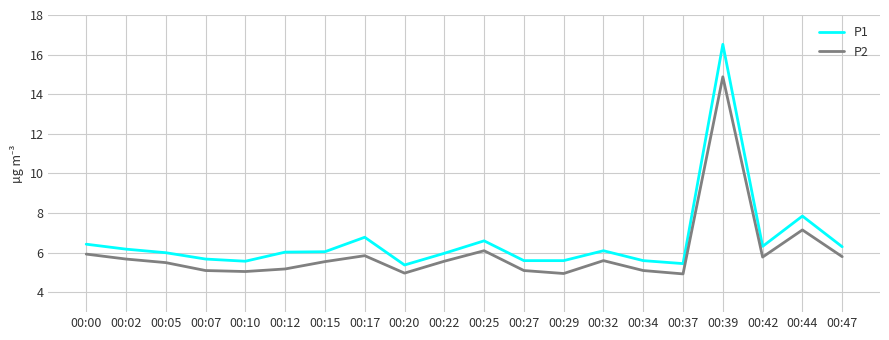

Is the value of P2 at 00:12 greater than the value of P1 at 00:25?

No